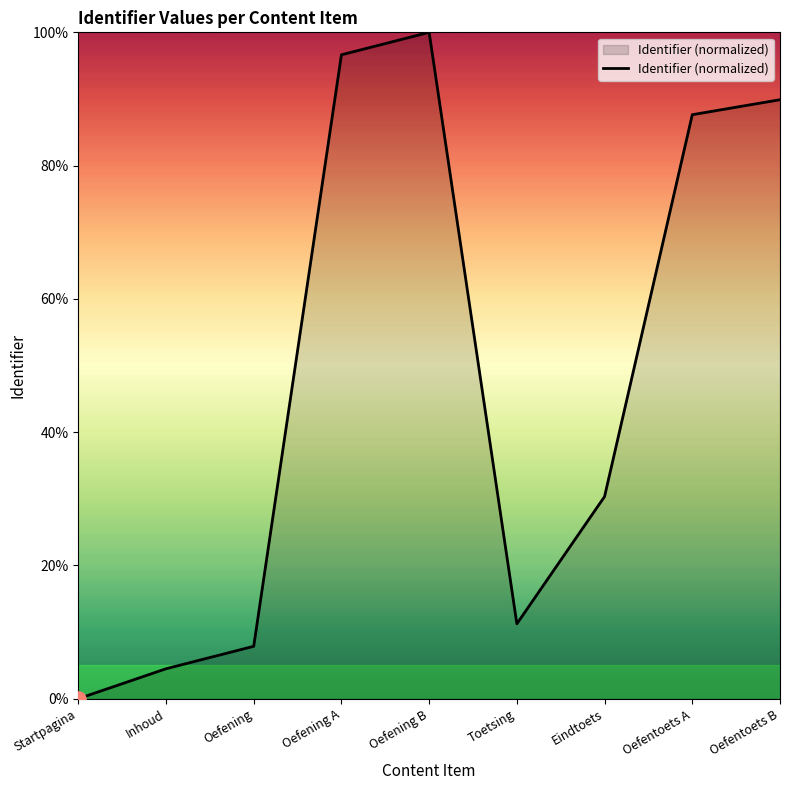

What is the change in value from Inhoud to Oefening A?

+92.1